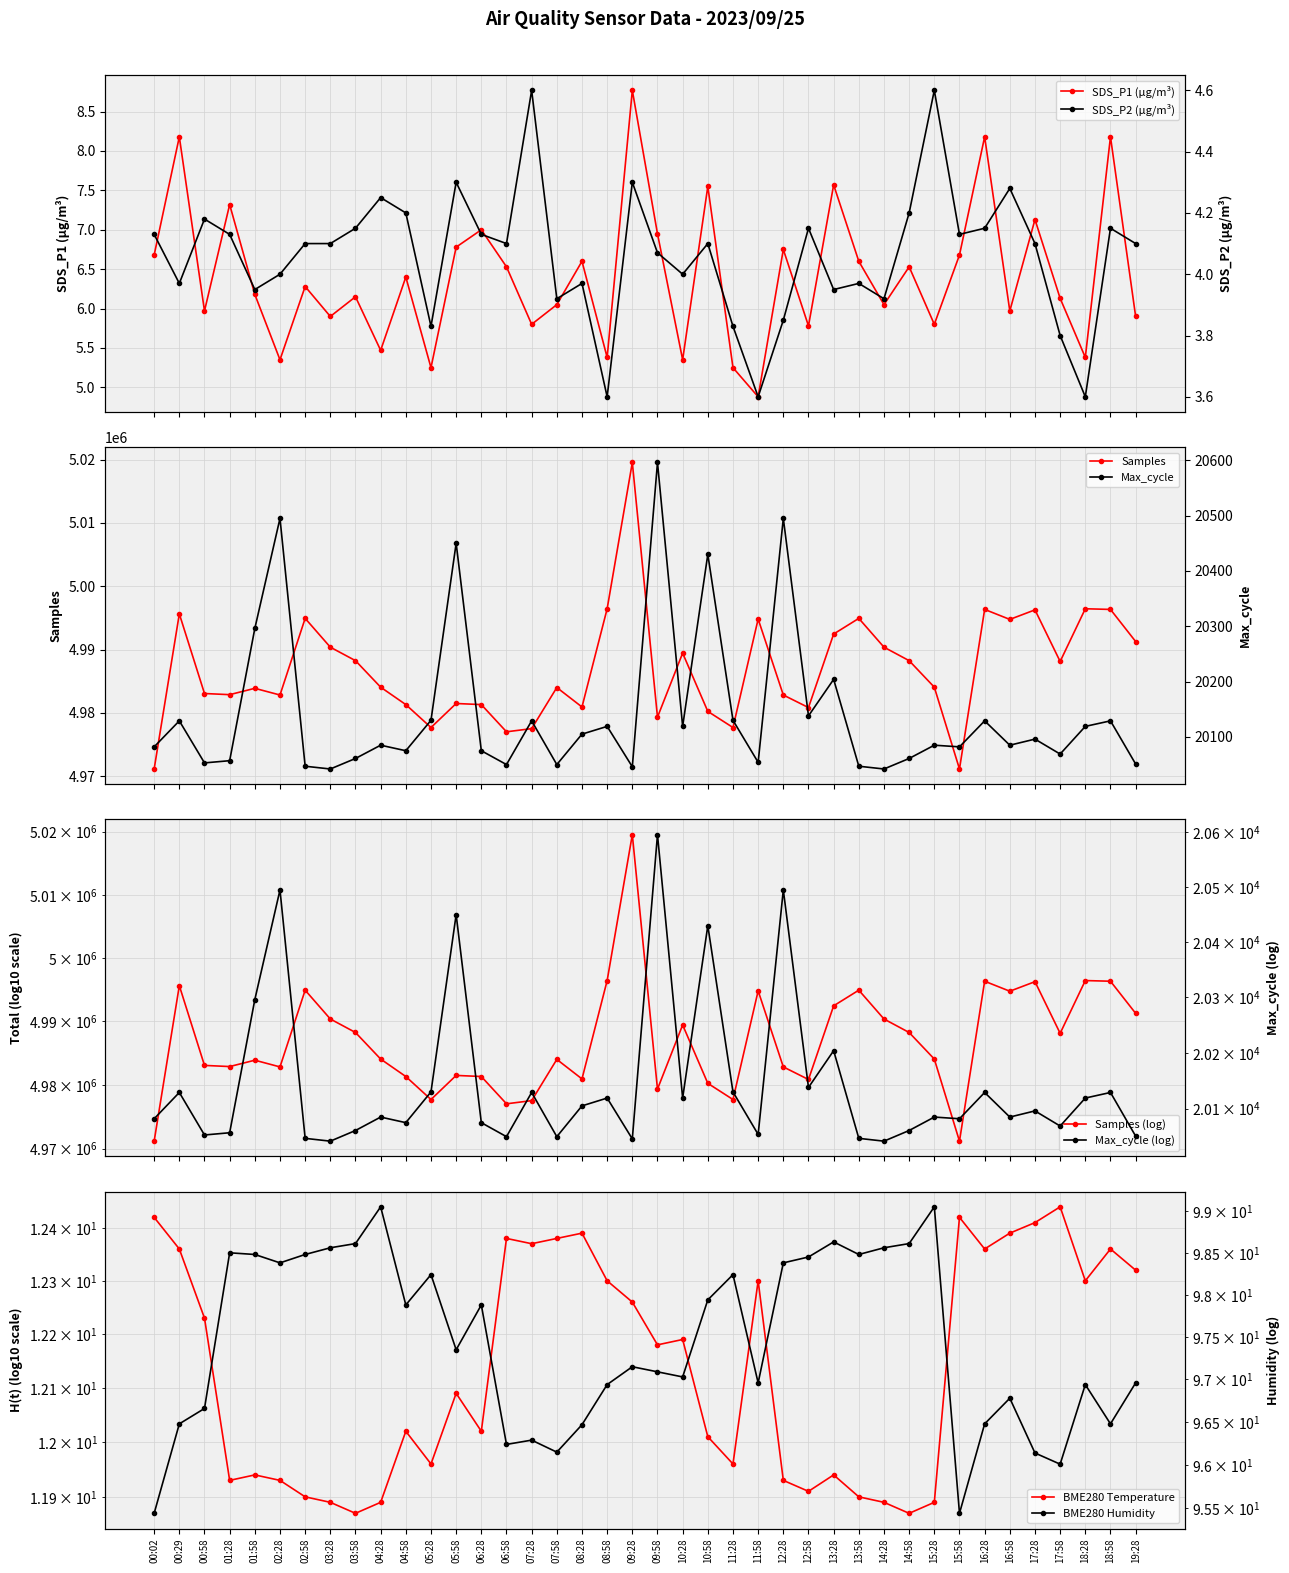

True or false: BME280_temperature and BME280_humidity intersect in this chart.

False